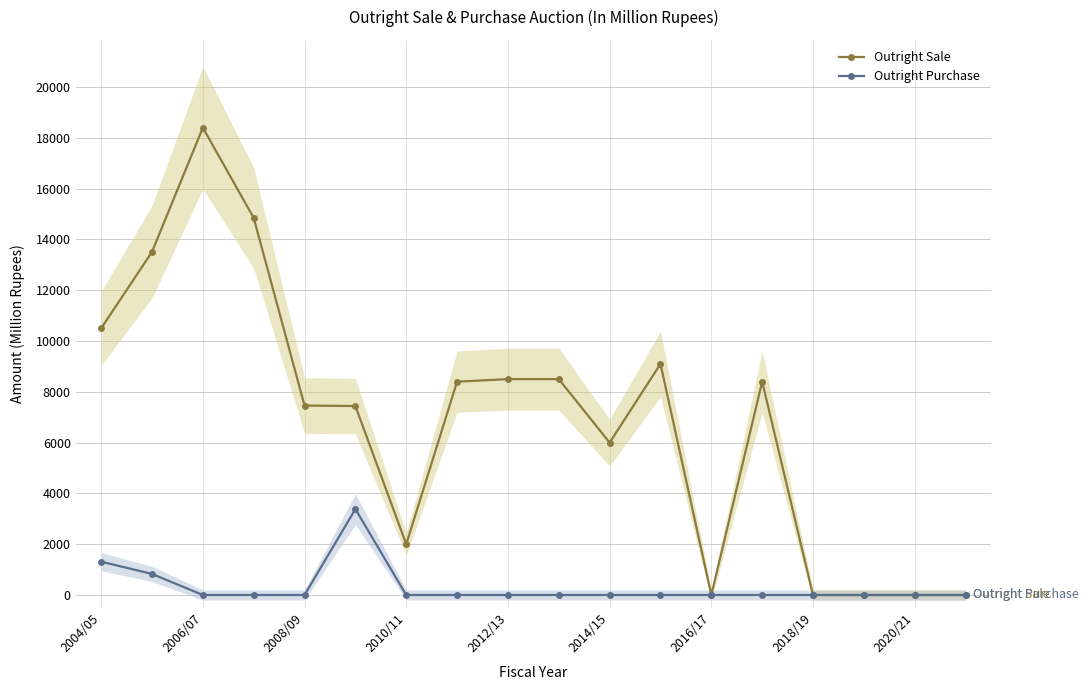

Rank the series by their maximum value, from highest to lowest.

Outright Sale, Outright Purchase